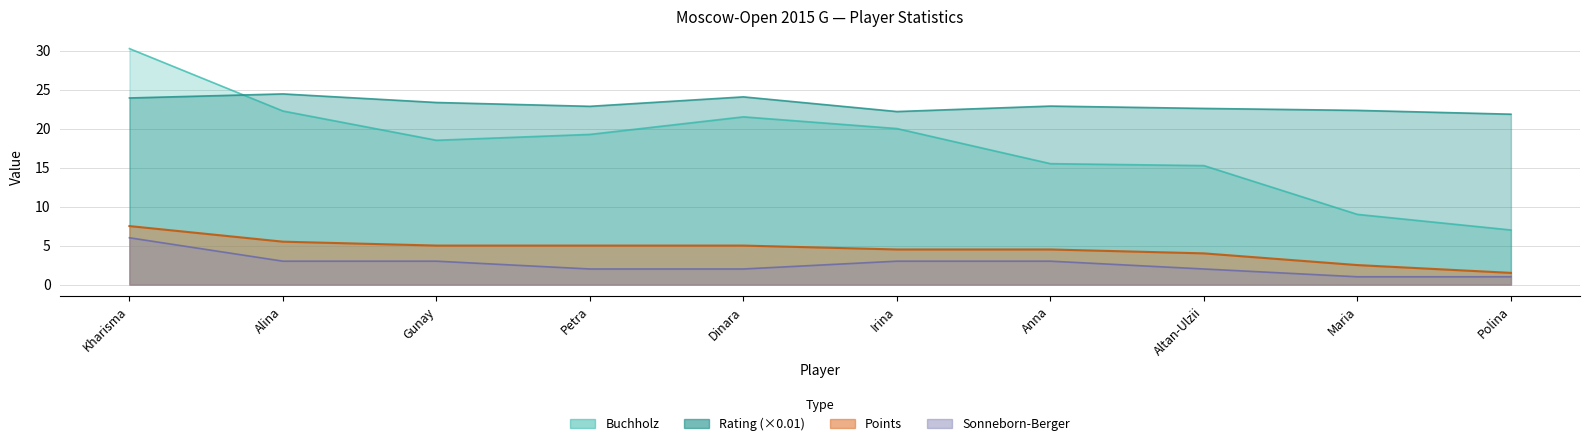

What is the difference between the Rating values at Maria and Altan-Ulzii?

0.2